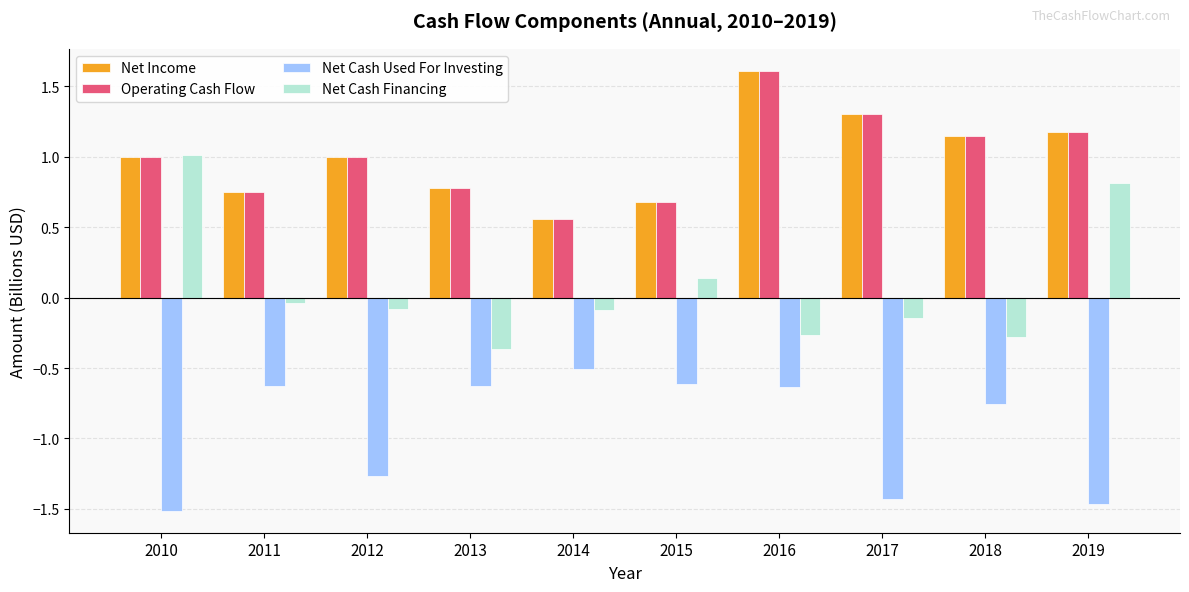

What are all the series names shown in the legend?

Net Income, Operating Cash Flow, Net Cash Used For Investing, Net Cash Financing